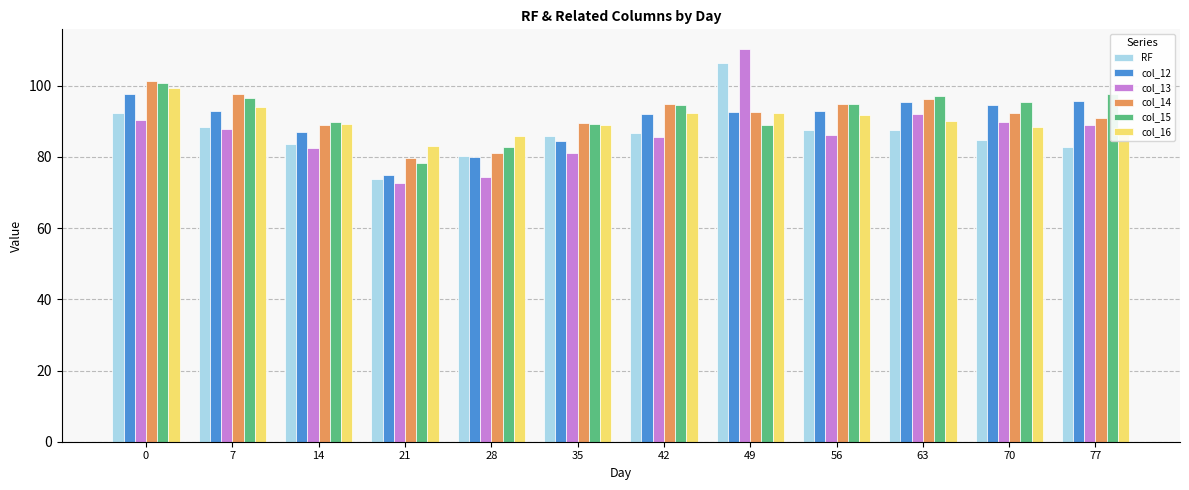

Is the value of col_12 at 70 greater than the value of col_14 at 77?

Yes